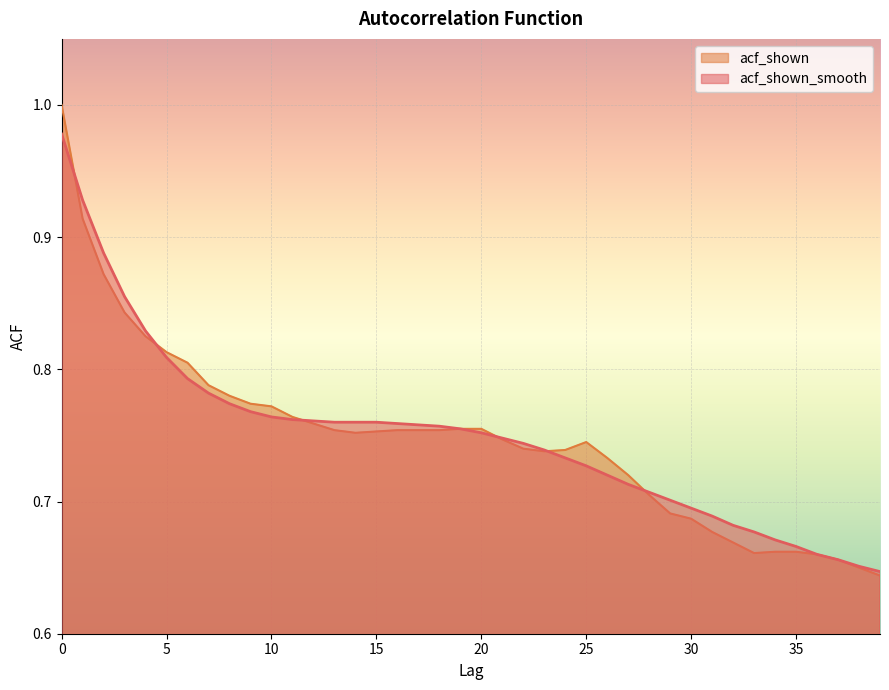

Is it true that acf_shown equals 0.5 at 3?

False